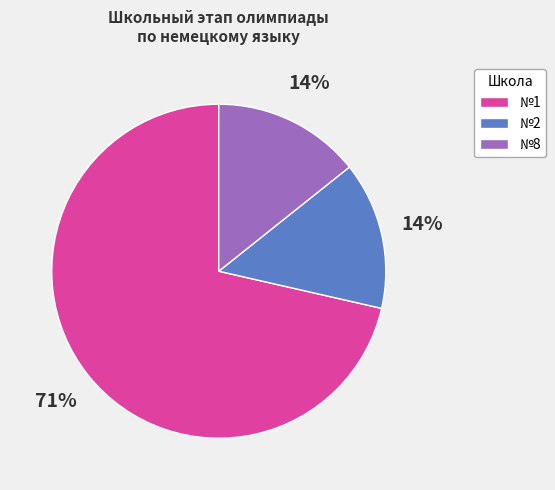

Is it true that №1 is 71% of the pie?

True